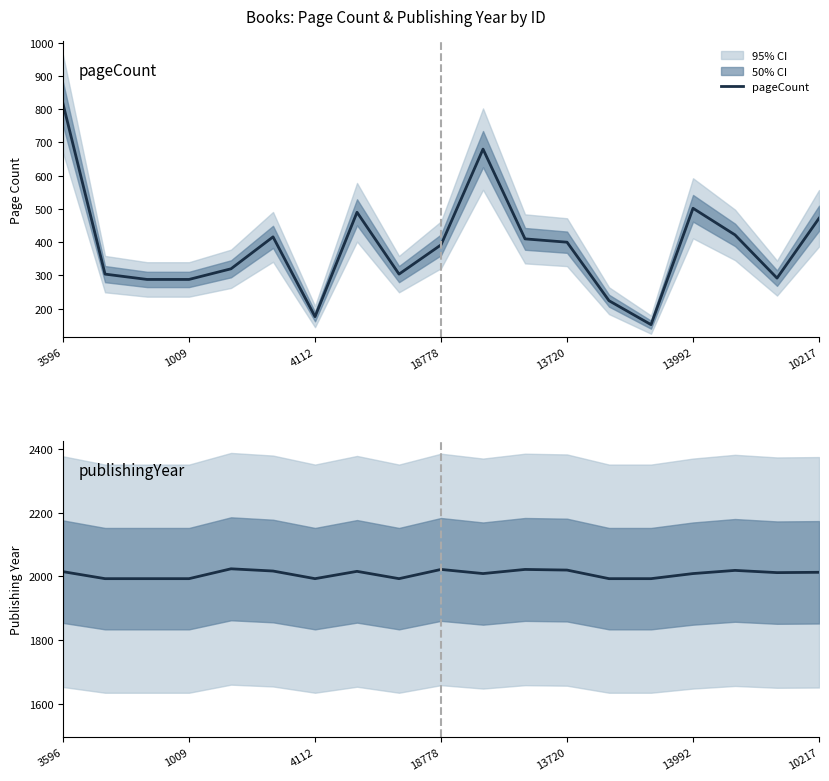

At which label does pageCount reach its minimum?

14